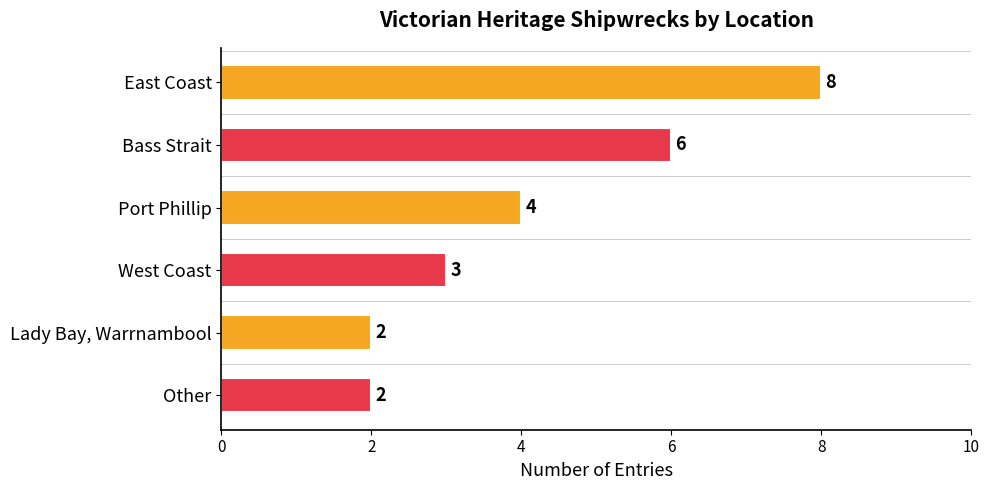

What is the change in value from Port Phillip to West Coast?

-1